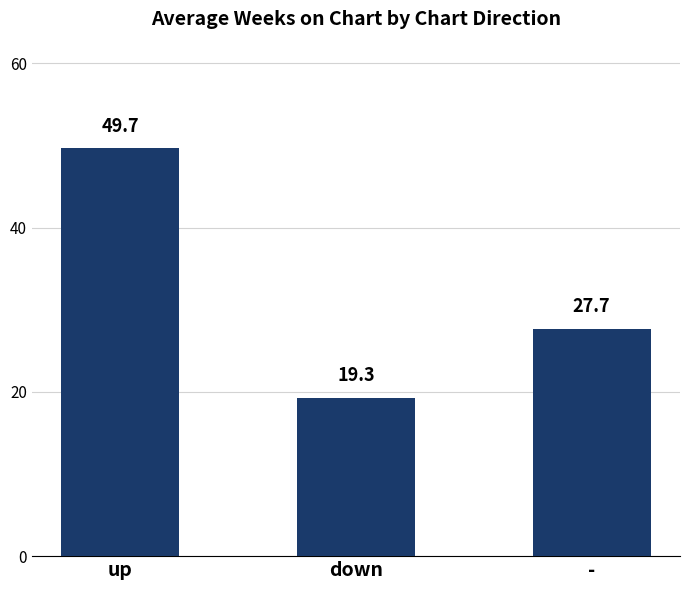

How many bars are there in total?

3